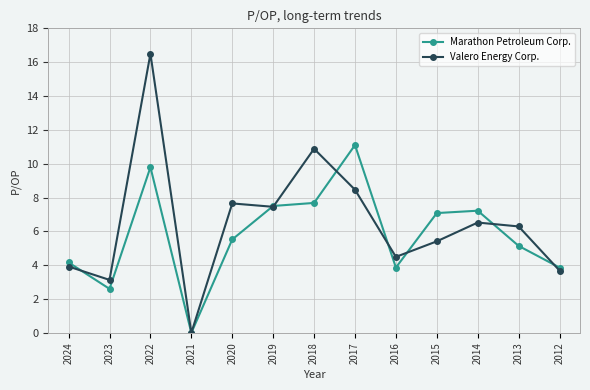

Is it true that Valero Energy Corp. equals 10.9 at 2018?

True